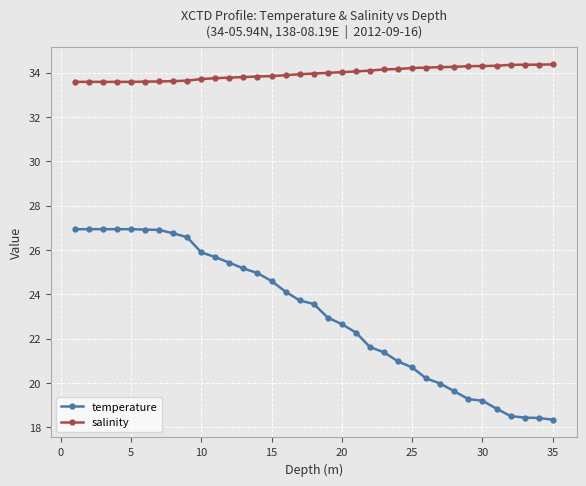

Which series has the largest range (max minus min)?

temperature